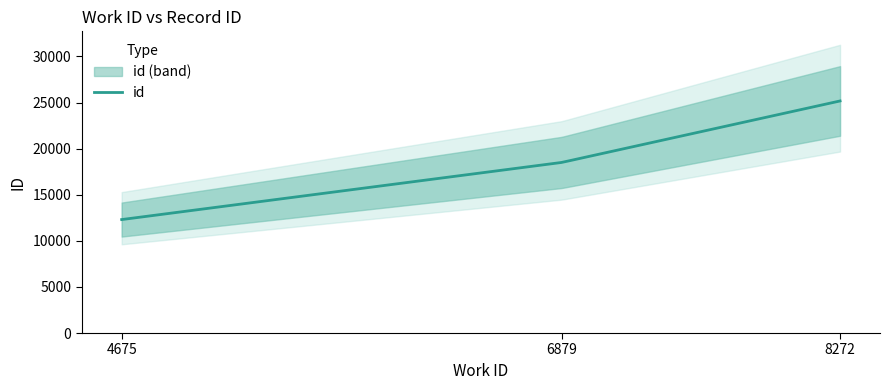

What is the value of the 3rd point from the left?

25173